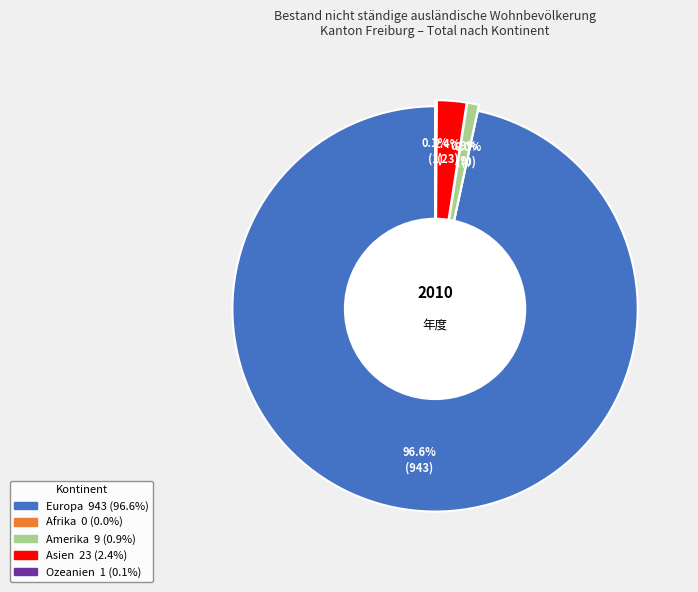

What percentage is NOT represented by Afrika?

100.0%